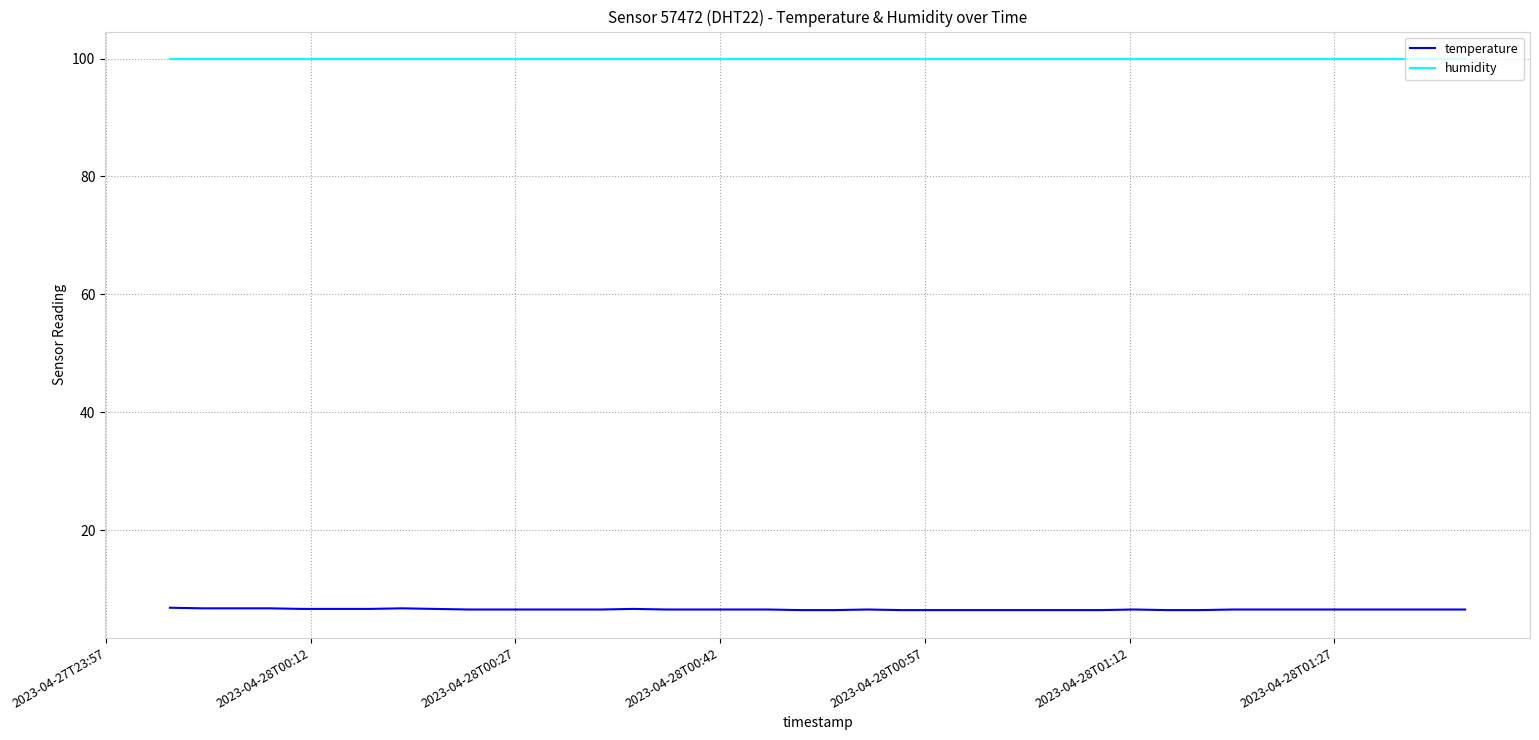

What is the highest value of the humidity series?

99.9